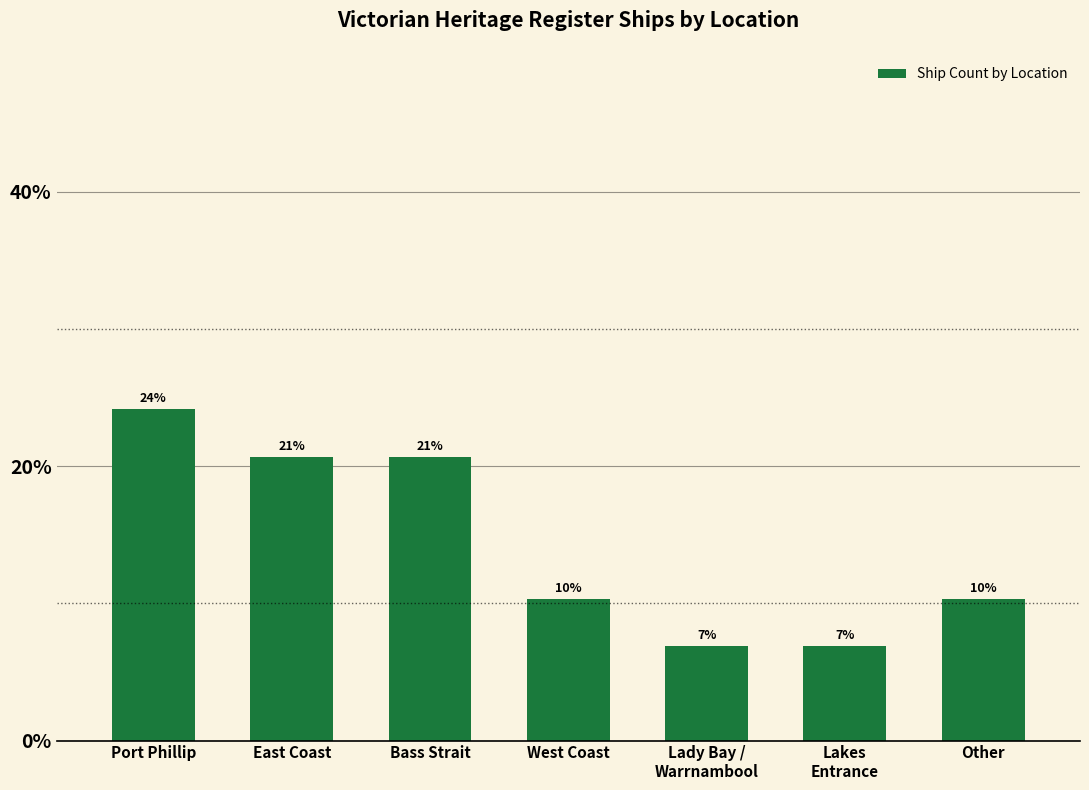

How many bars are there in total?

7